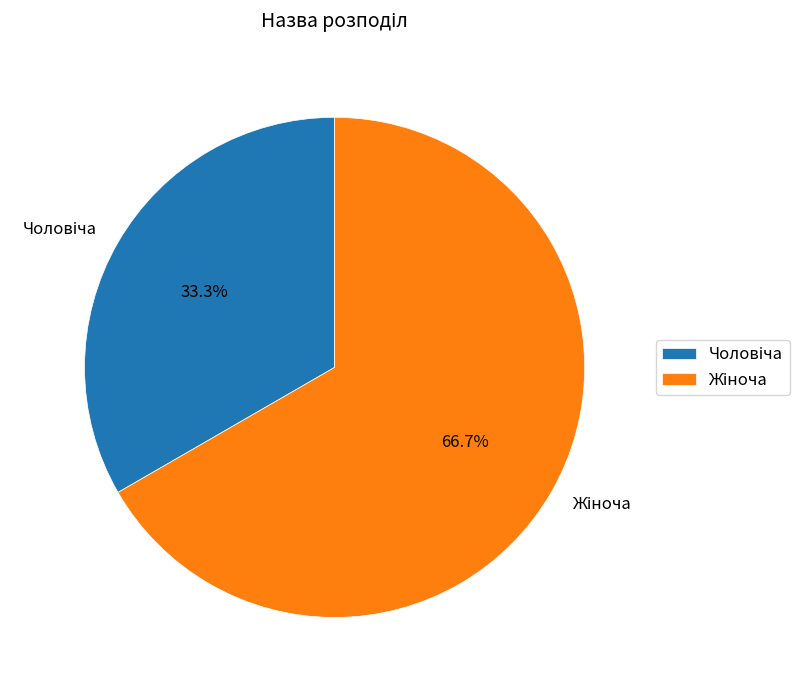

Is there a majority slice in this chart?

Yes